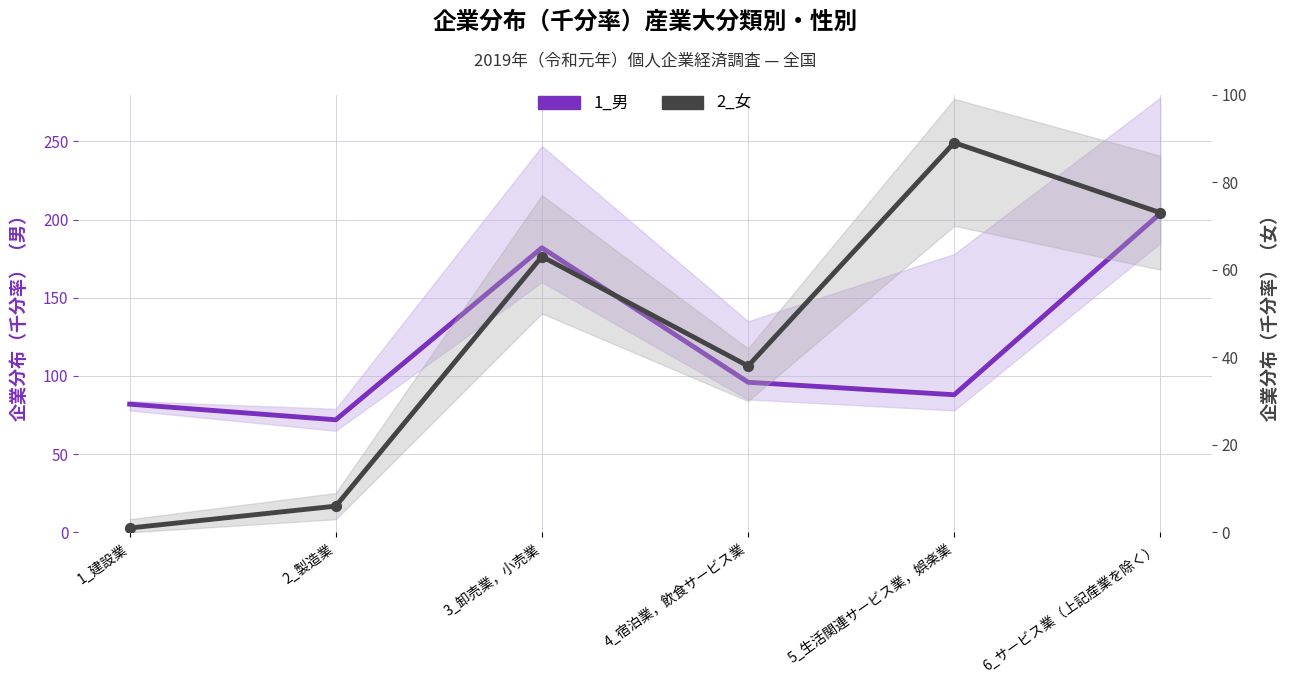

Which series has the widest spread of Y values?

1_男